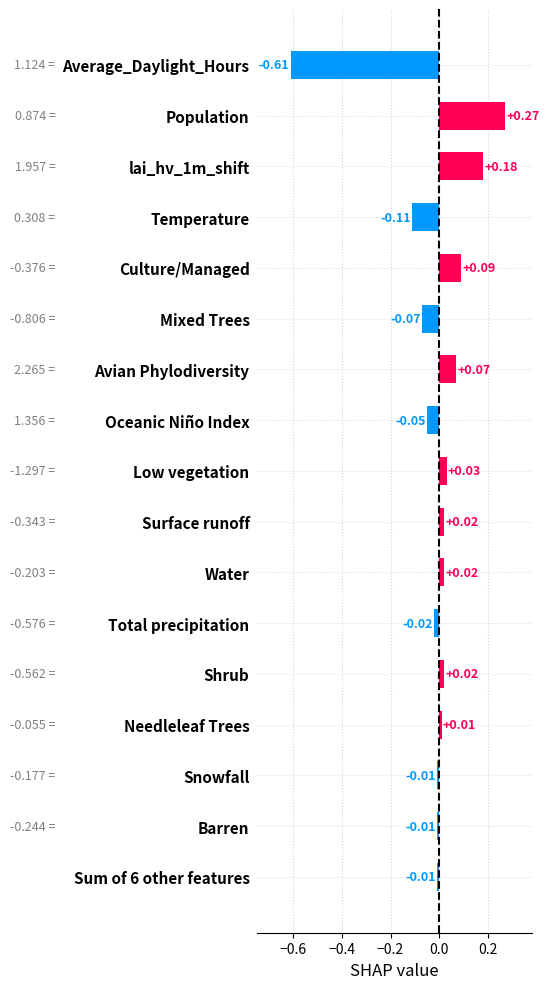

Which category has the lowest value across all series?

Average_Daylight_Hours